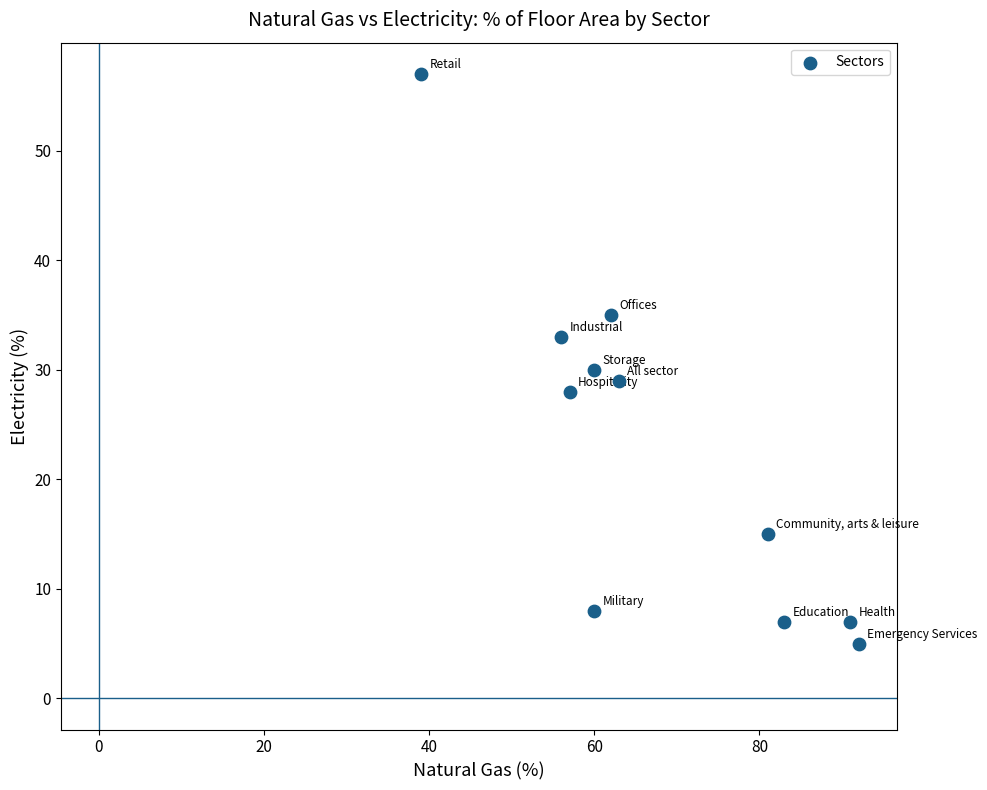

What Y value in the scatter plot is closest to 31?

30